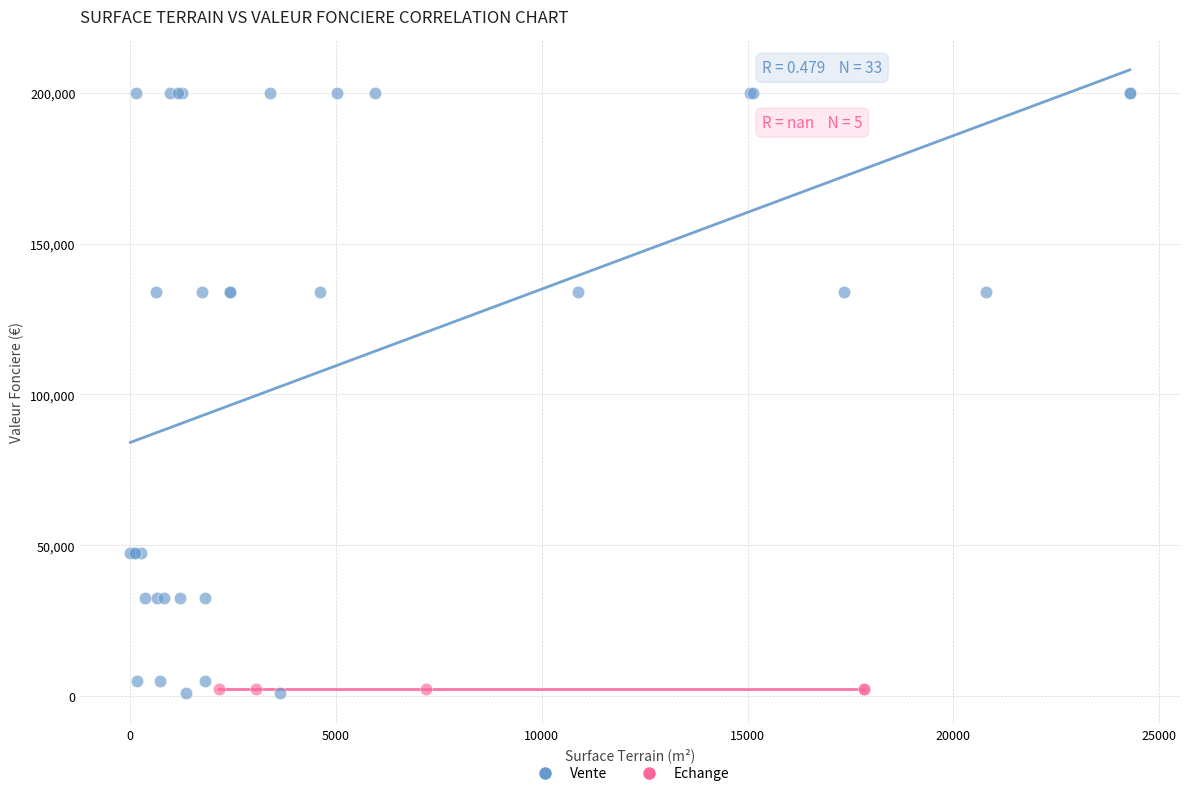

Which series contains the highest Y value?

Vente